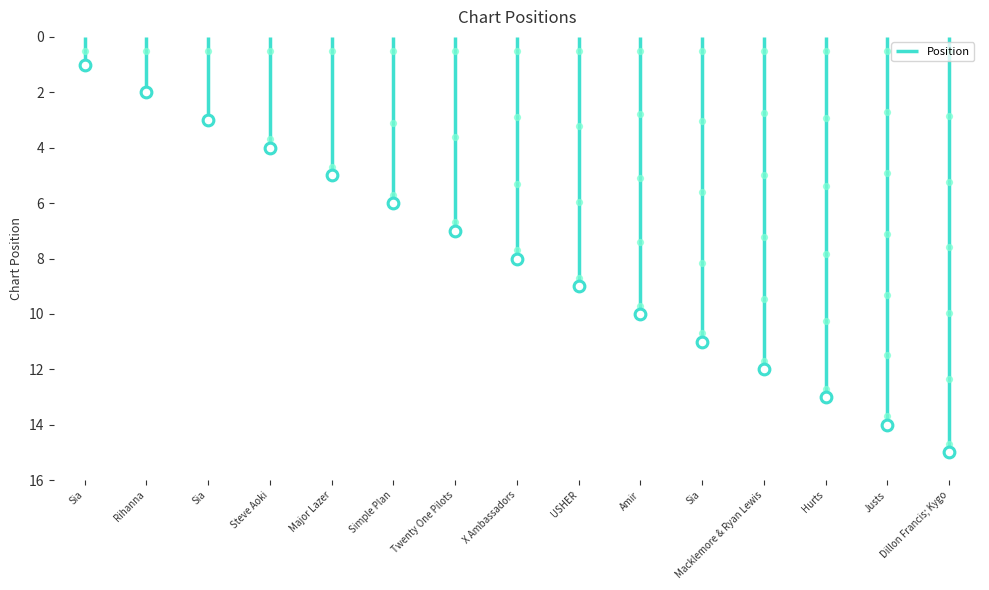

Between Justs and Macklemore & Ryan Lewis, which is larger?

Justs